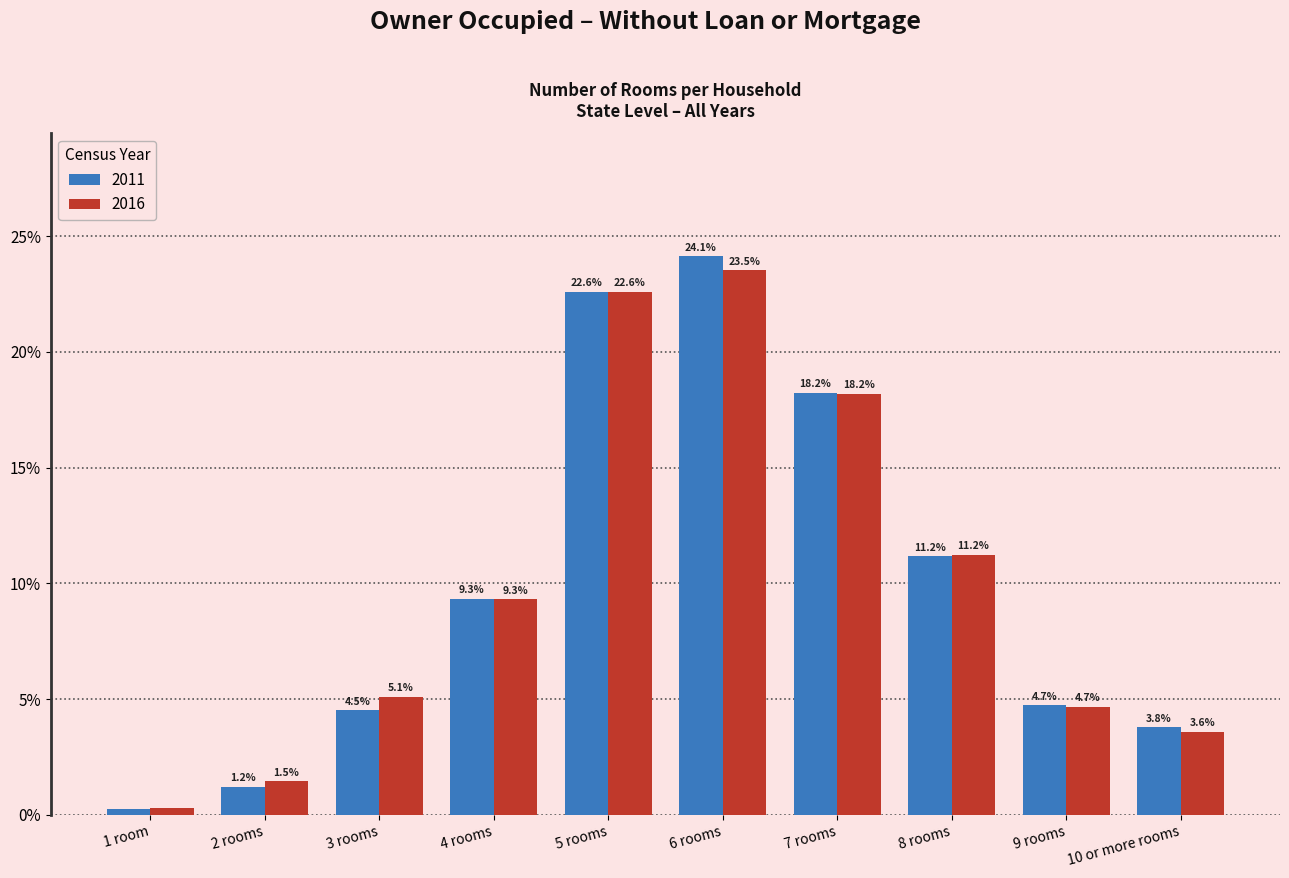

How many values in the 2011 series exceed 9?

5